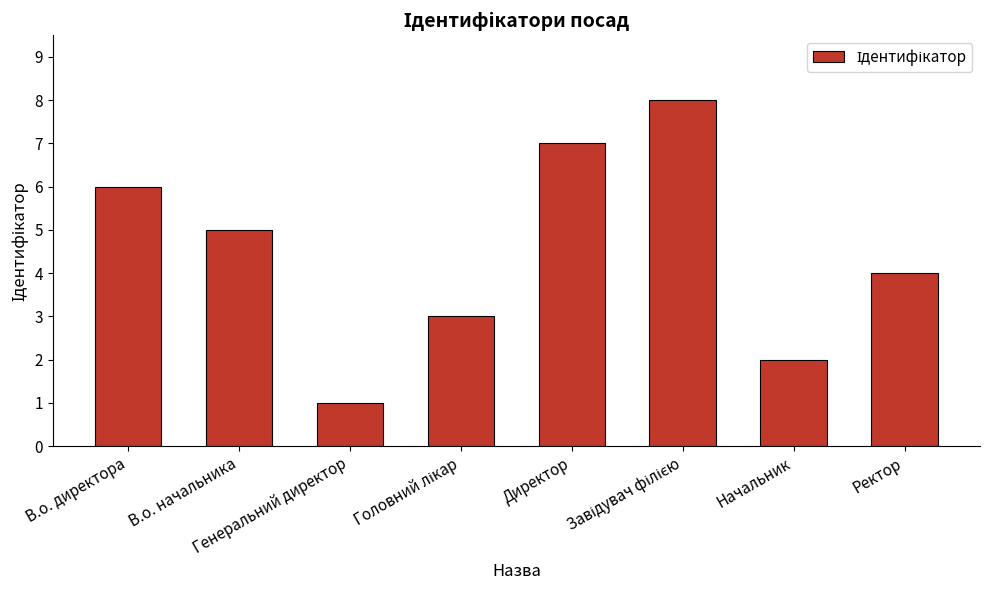

Does the chart contain any negative values?

No